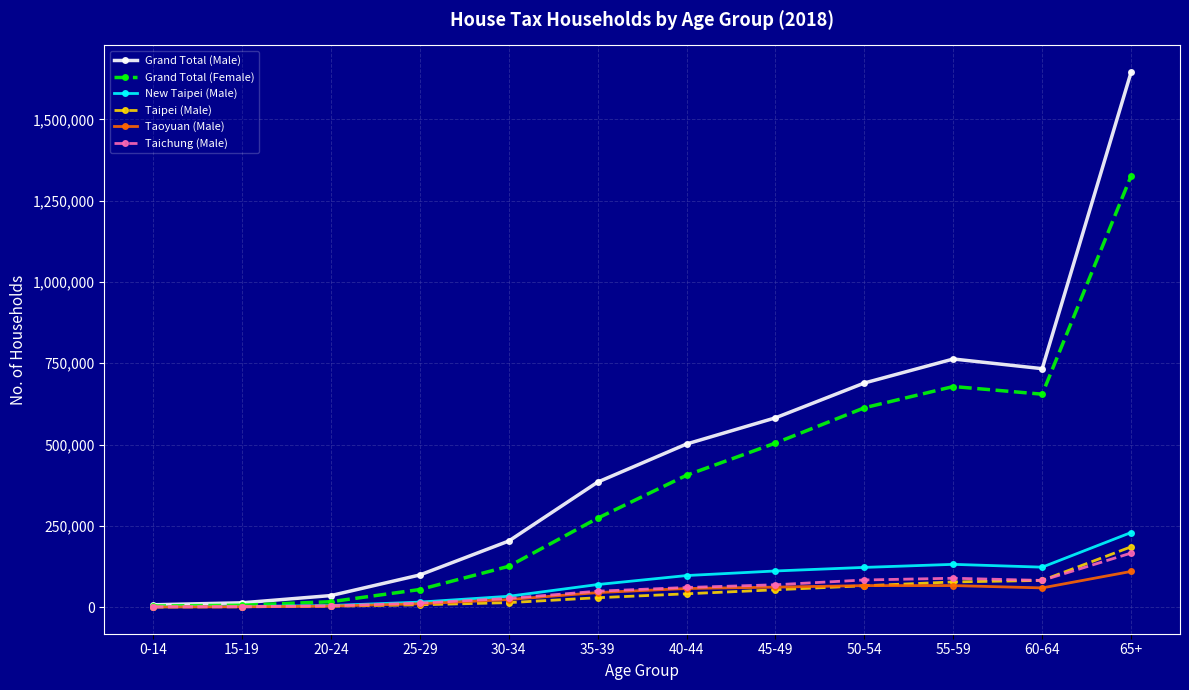

The value of New Taipei (Male) at 35-39 is 69698. True or false?

True